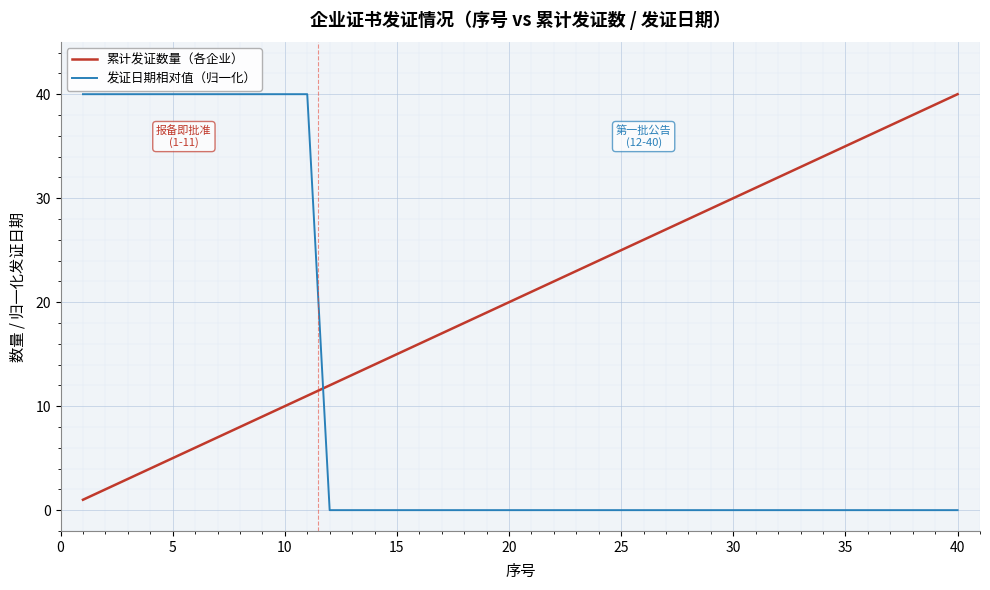

What is the greatest value displayed?

40